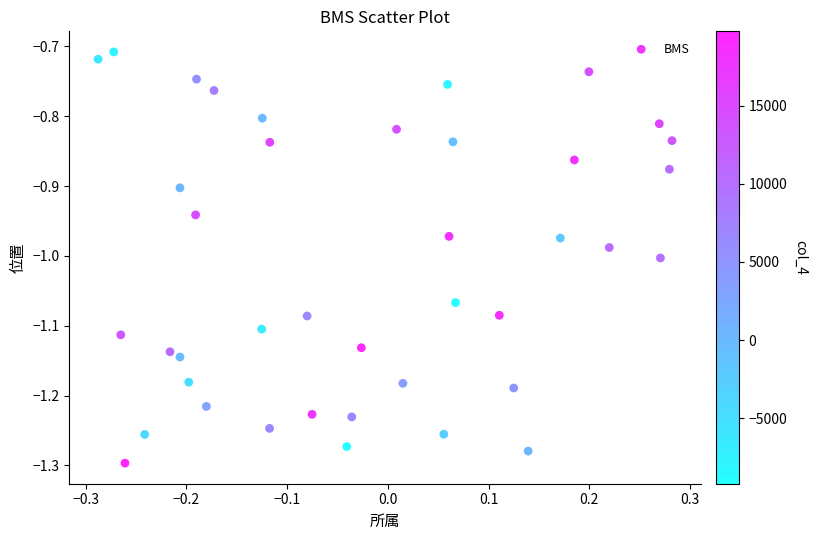

What is the range of X values (max minus min)?

0.6